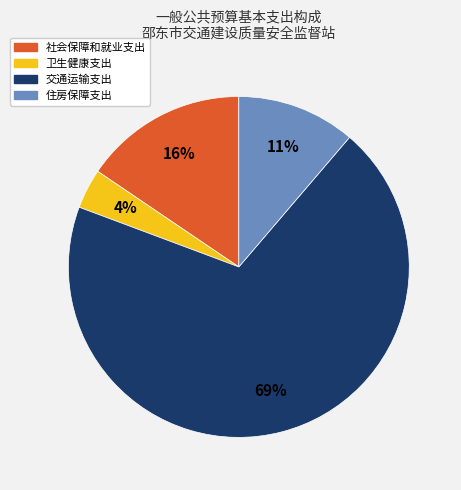

To the nearest percent, what is the average slice percentage?

25%